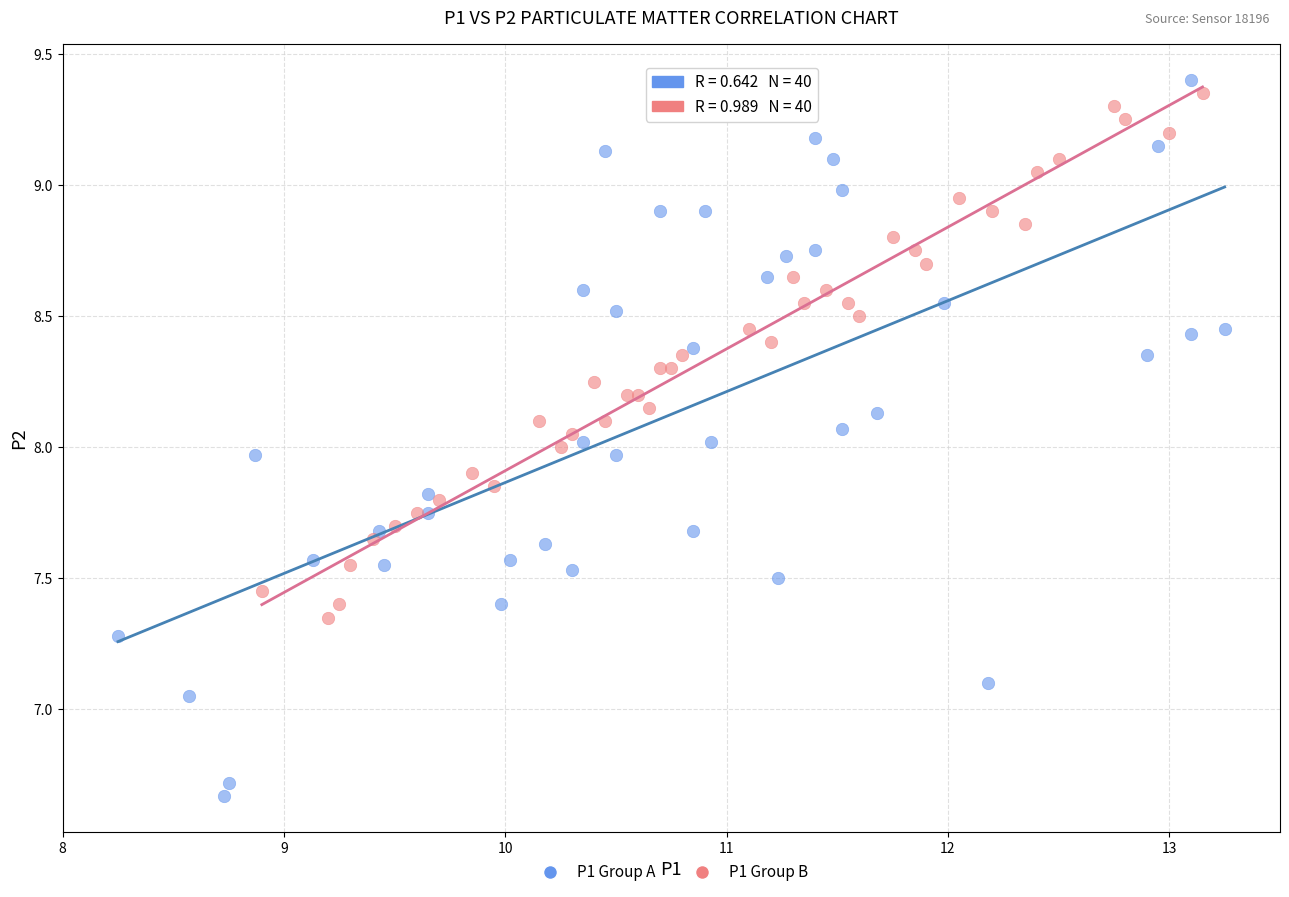

Which series has the widest spread of Y values?

P1 Group A